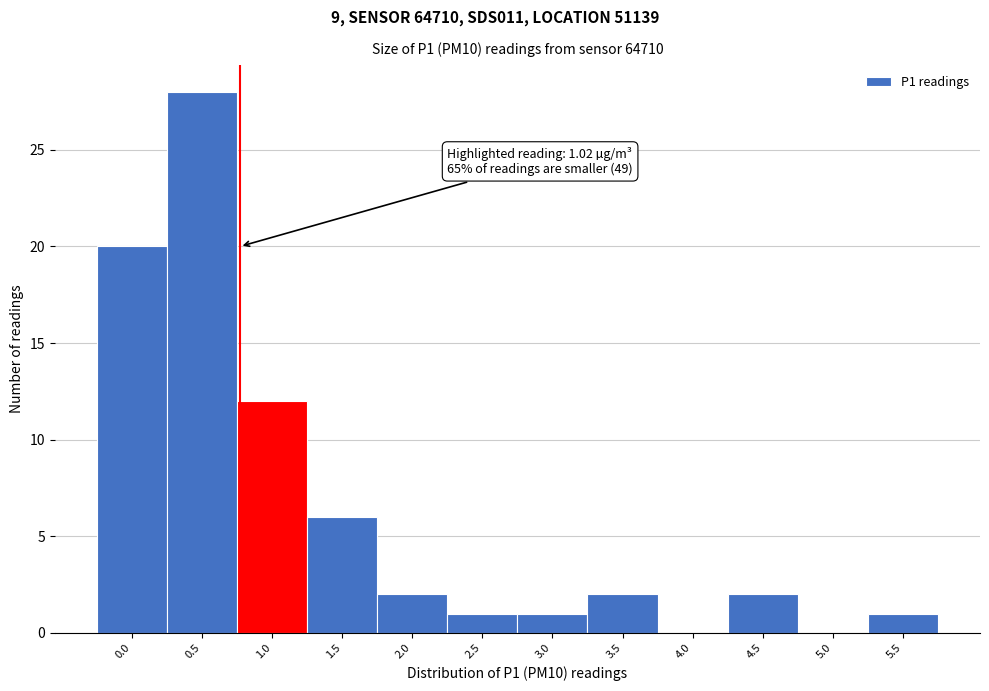

Reading right to left, what are all the values shown in this chart?

5.5=1	5.0=0	4.5=2	4.0=0	3.5=2	3.0=1	2.5=1	2.0=2	1.5=6	1.0=12	0.5=28	0.0=20